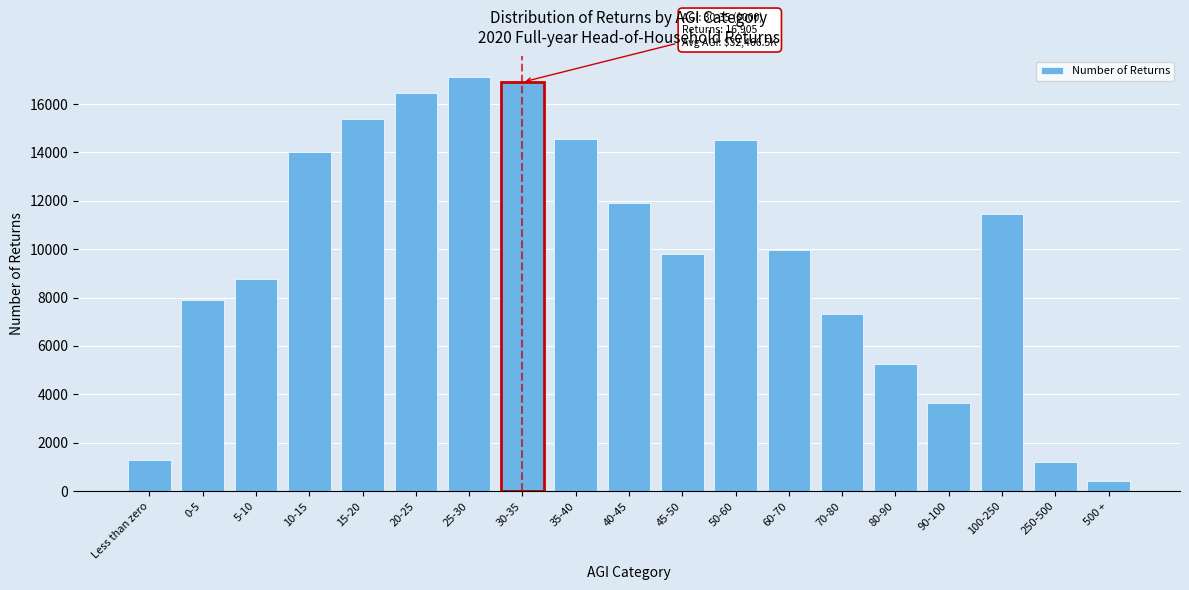

Which has a higher value, 500 + or 0-5?

0-5